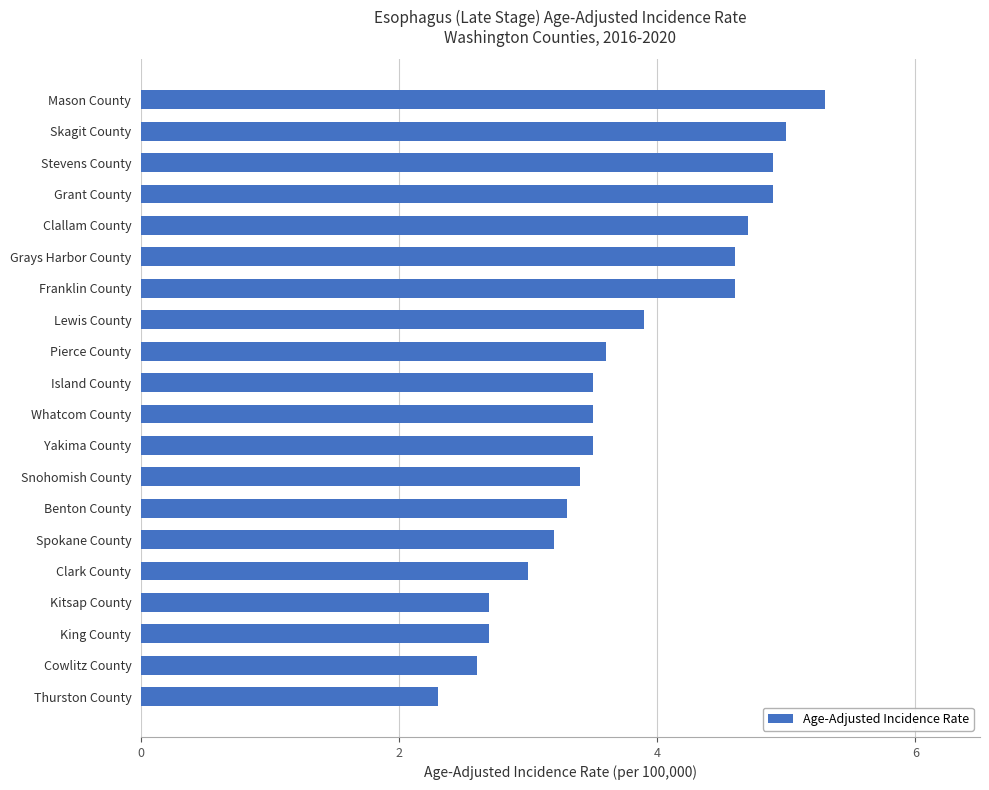

True or false: the data shows 4.3 at Kitsap County.

False